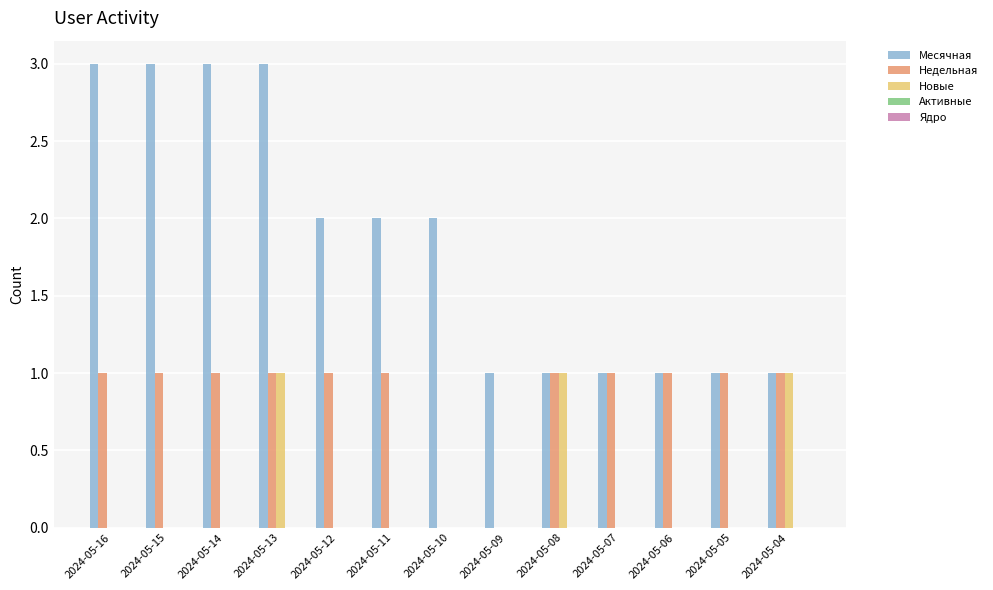

How many groups of bars are there?

13